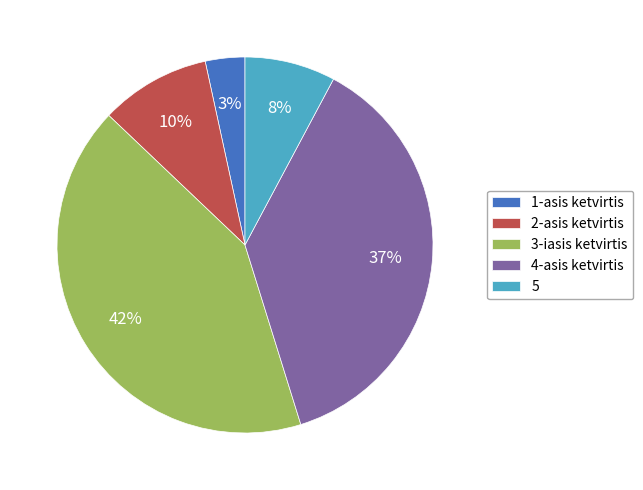

True or false: 3-iasis ketvirtis accounts for 31% of the total.

False